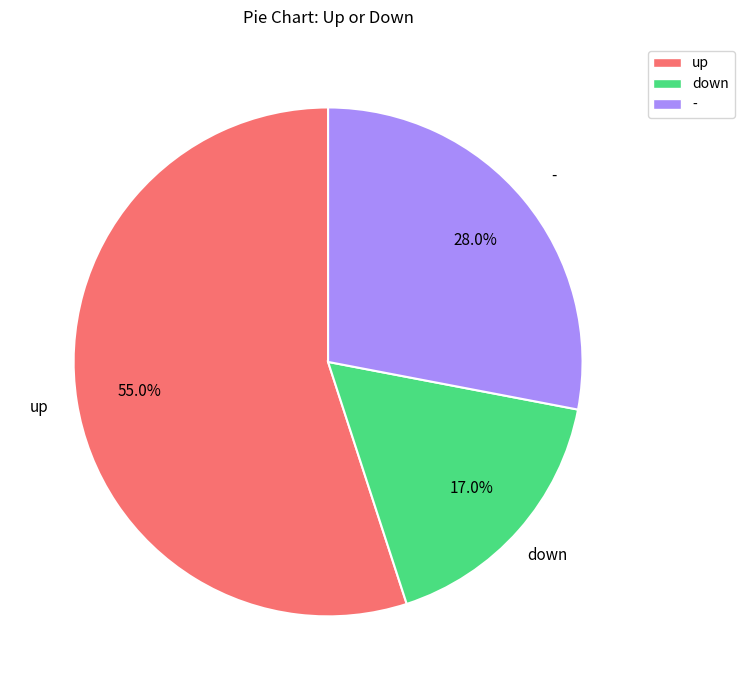

The down slice represents 17% of the pie. True or false?

True